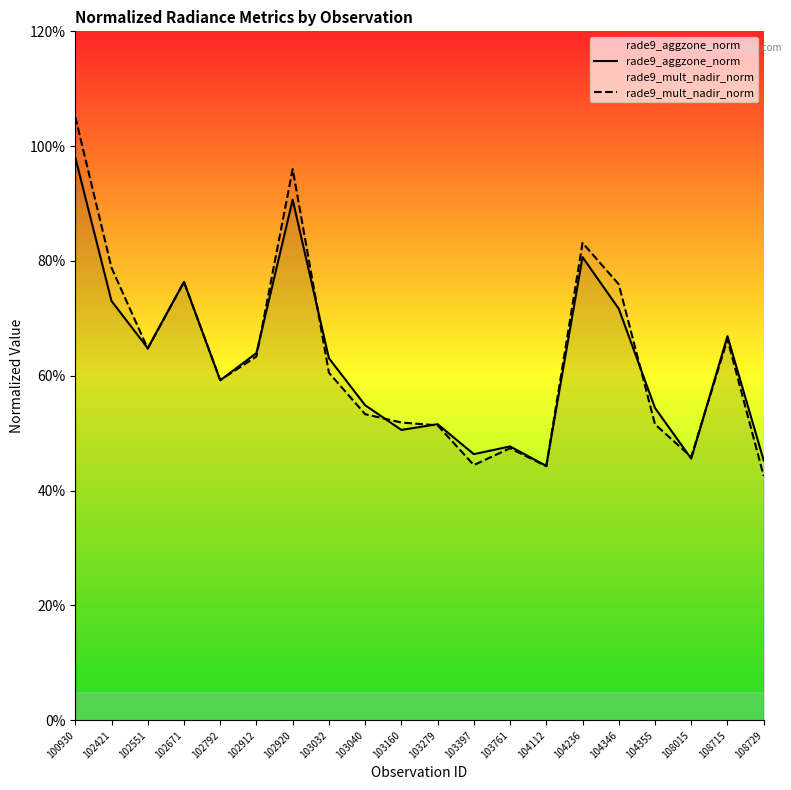

Where do rade9_aggzone_norm and rade9_mult_nadir_norm first cross each other?

102421 and 102551